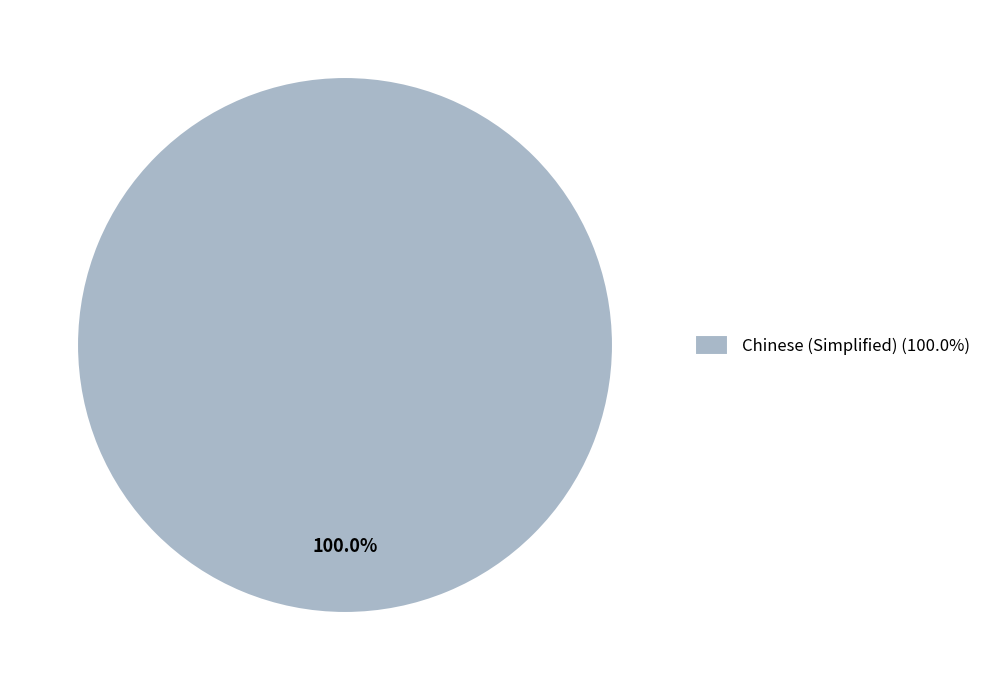

What is the majority slice?

Chinese (Simplified) (100.0%)